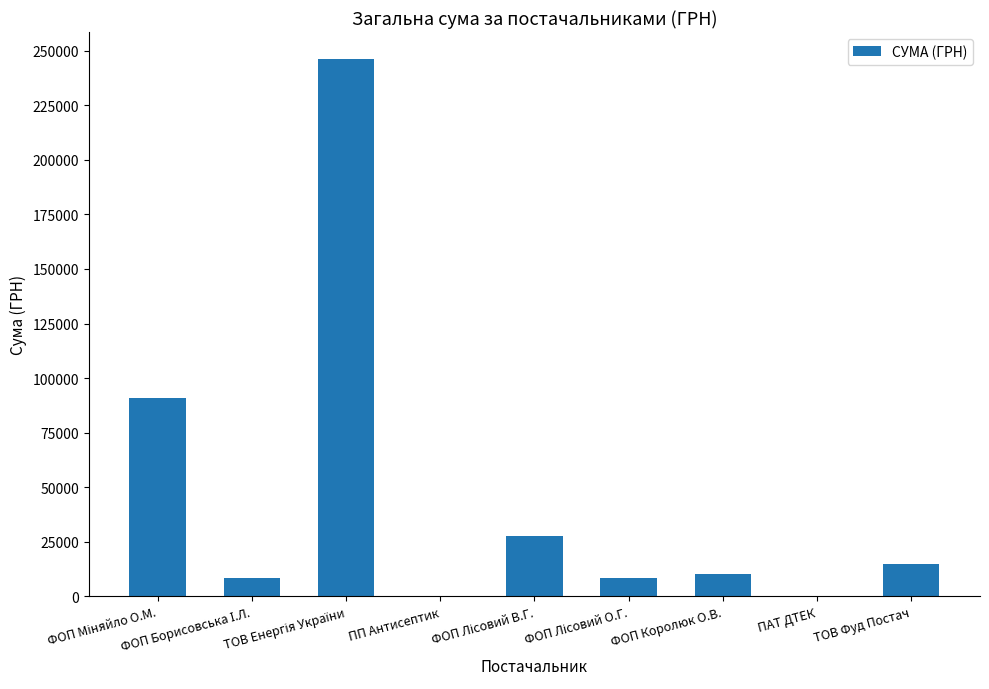

What is the maximum value shown in the chart?

246306.8